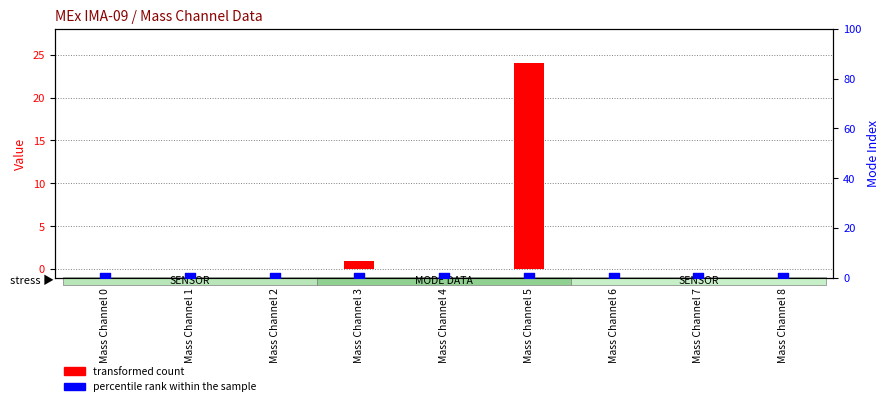

What are all the series names shown in the legend?

transformed count, percentile rank within the sample